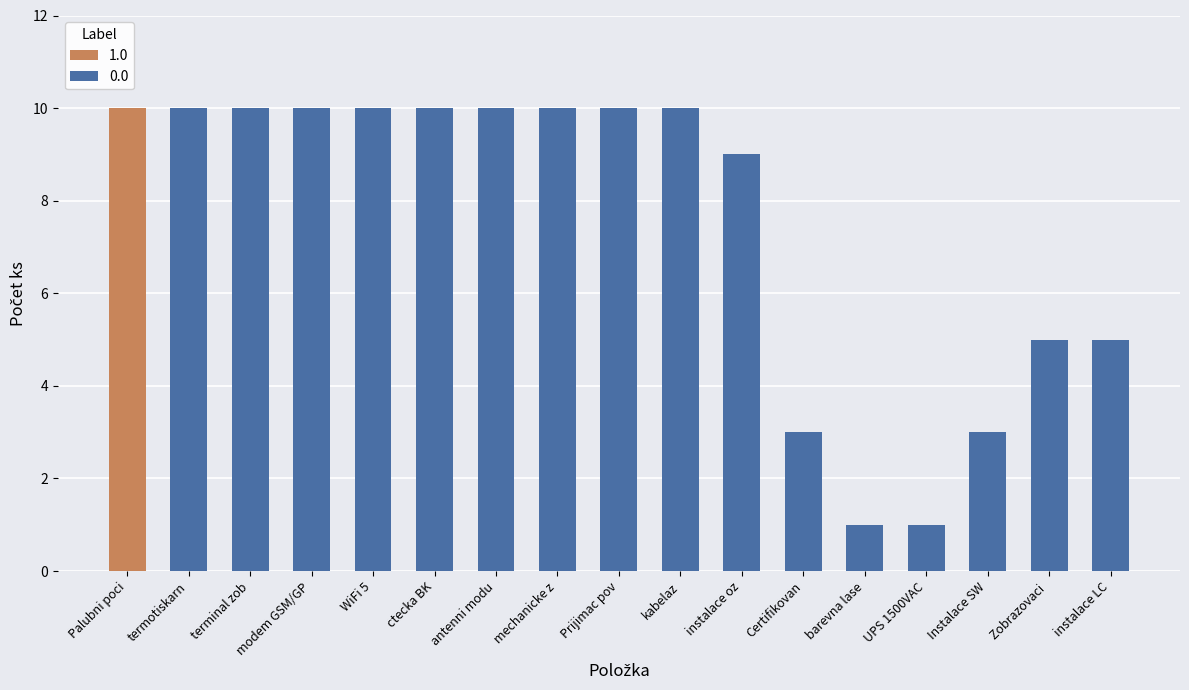

Reading right to left, list all the values displayed in this chart.

5	5	3	1	1	3	9	10	10	10	10	10	10	10	10	10	10